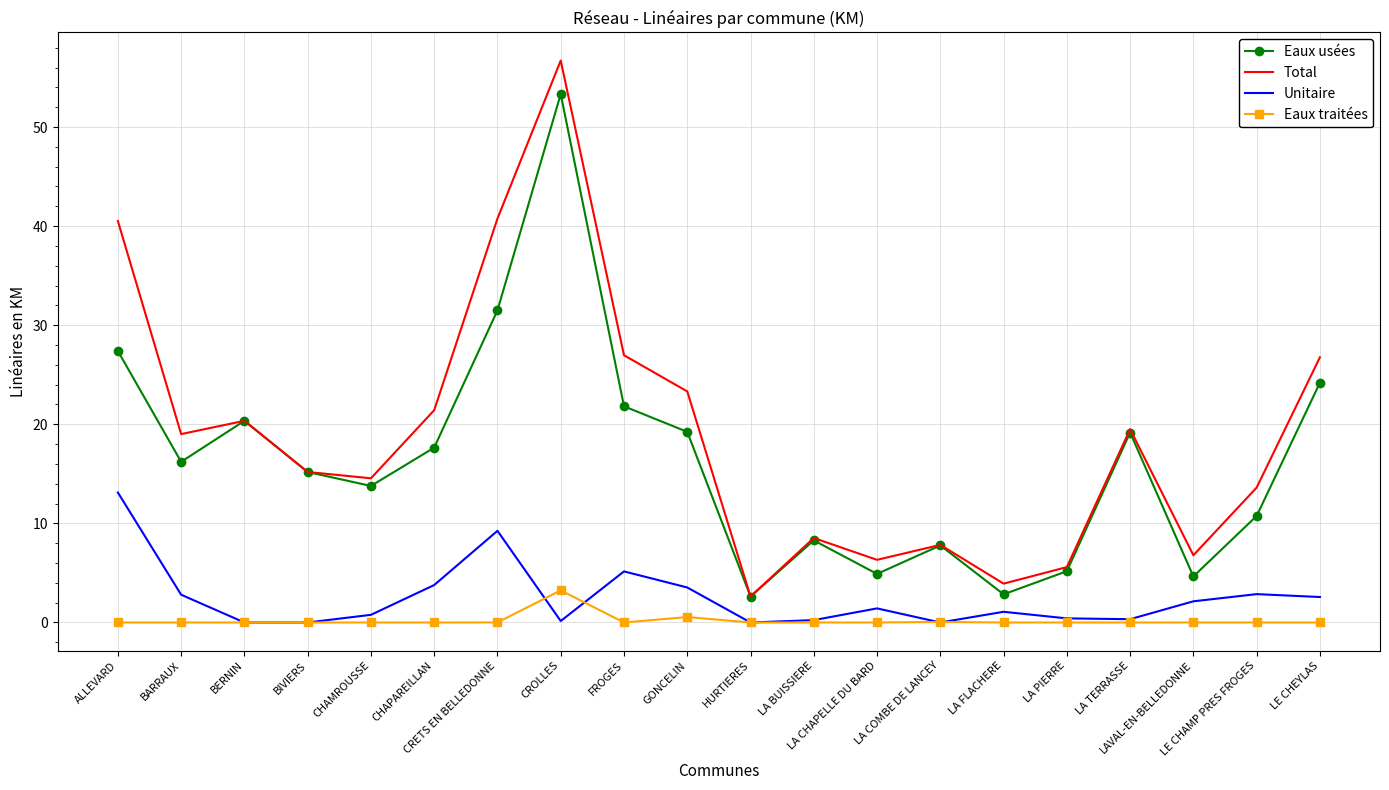

Which series has the widest spread of values?

Total